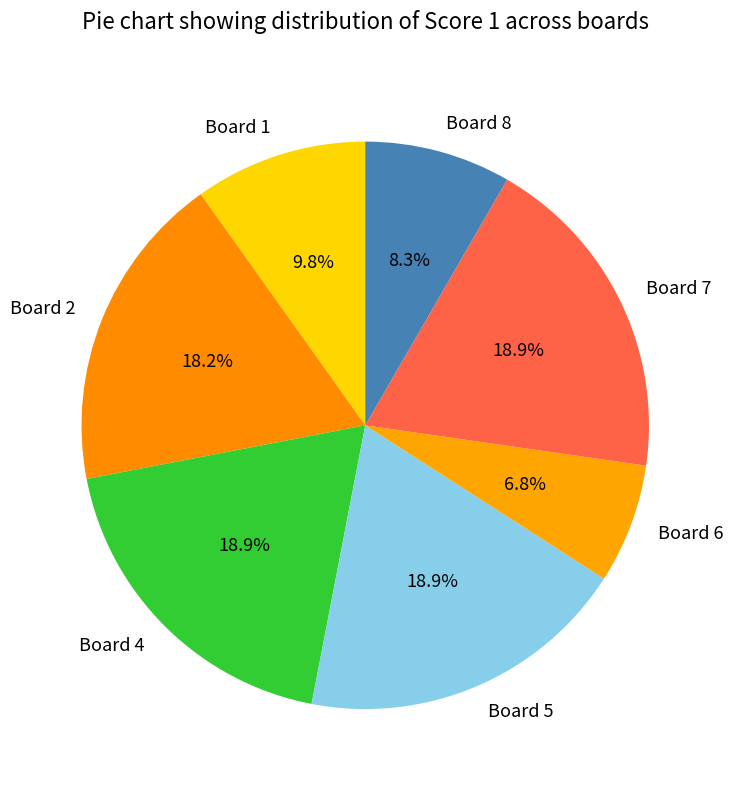

What percentage is NOT represented by Board 2?

81.8%